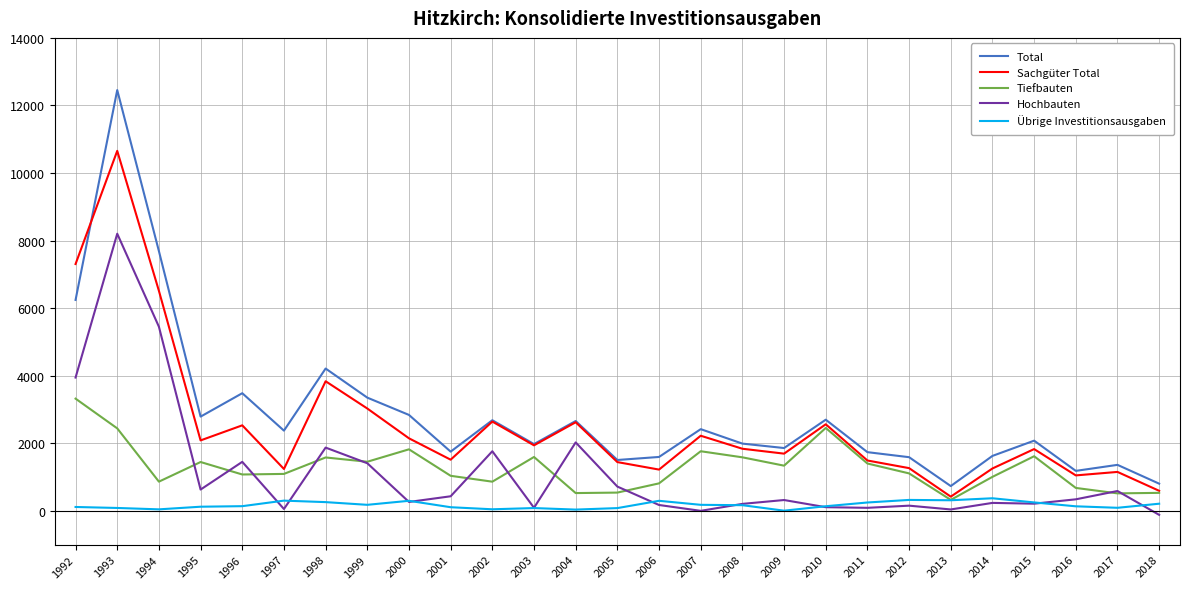

At which category does Tiefbauten reach its first local peak?

1995